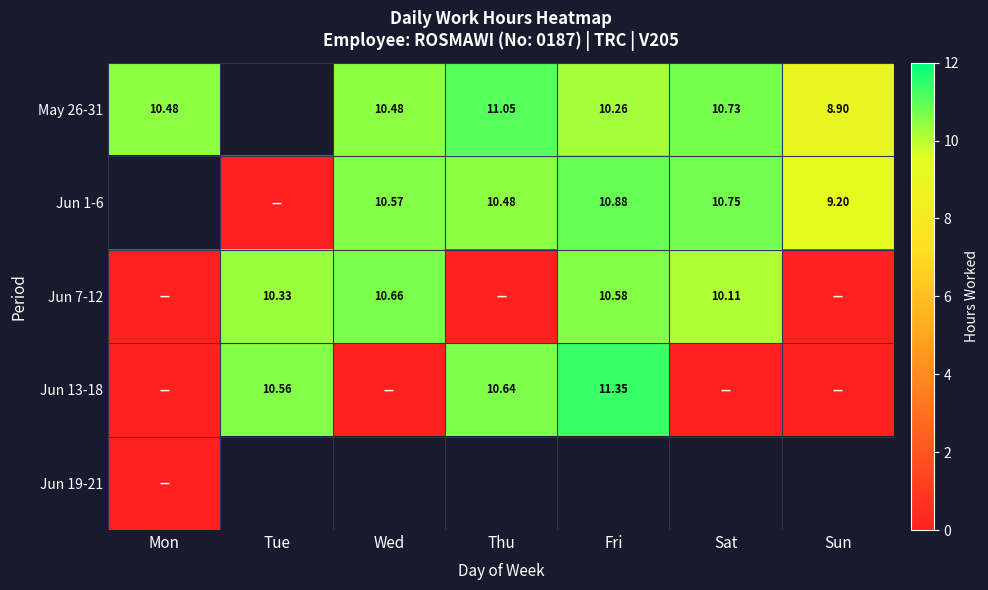

At how many categories does at least one series exceed 2?

7